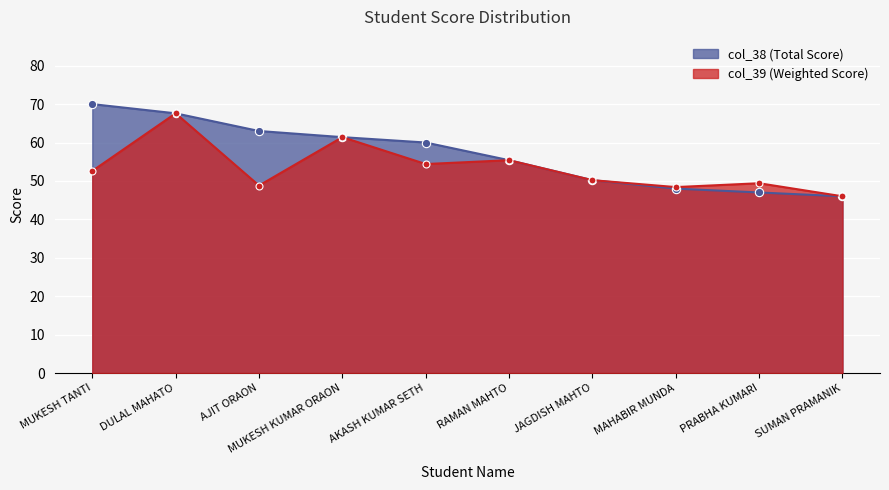

At which category is the sum across all series the highest?

DULAL MAHATO